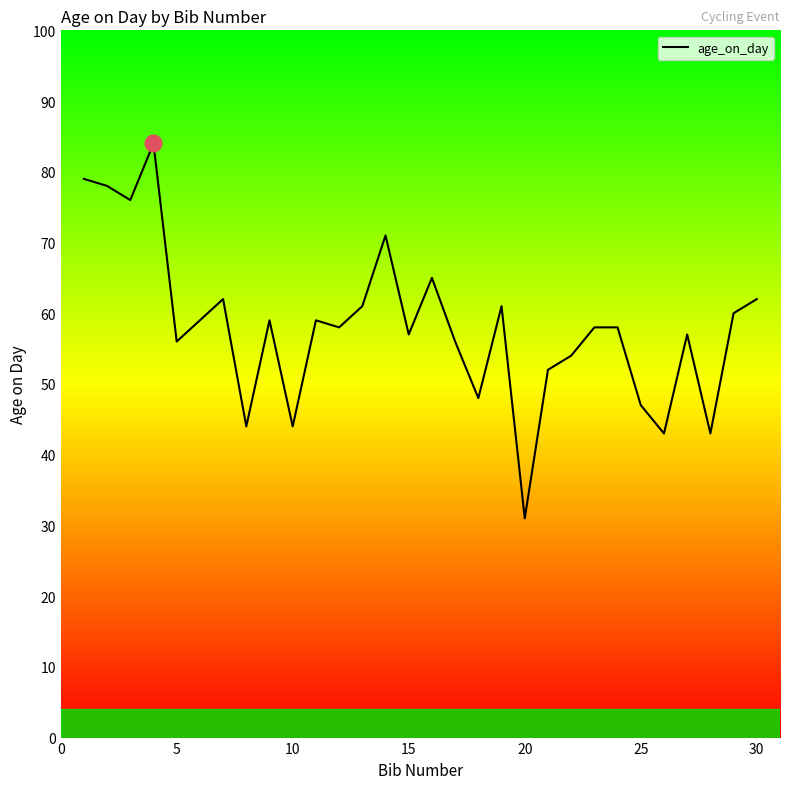

What is the difference between the second highest and minimum values?

48